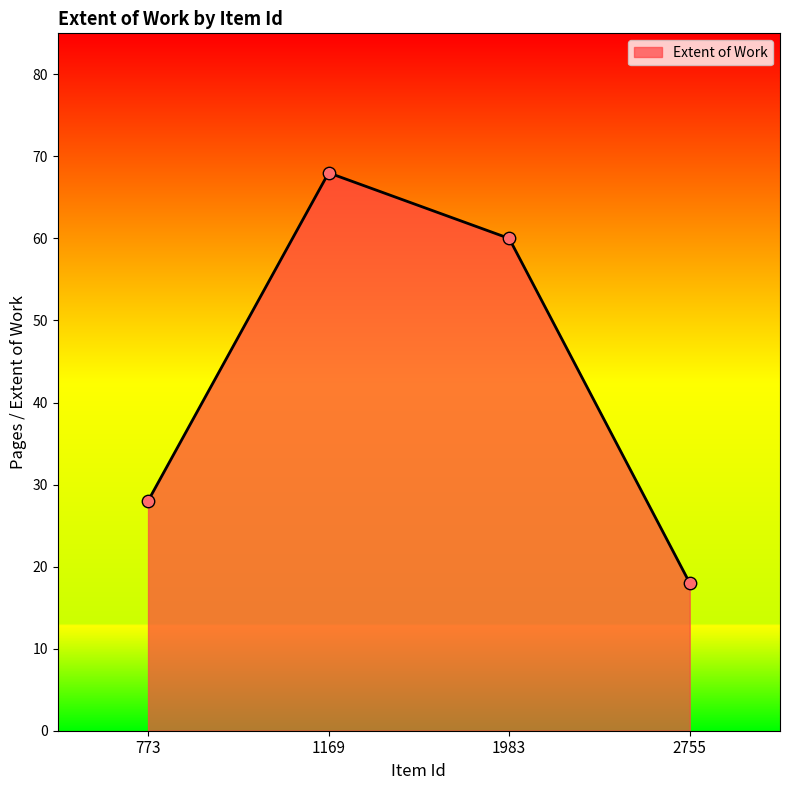

Which has a higher value, 2755 or 1169?

1169